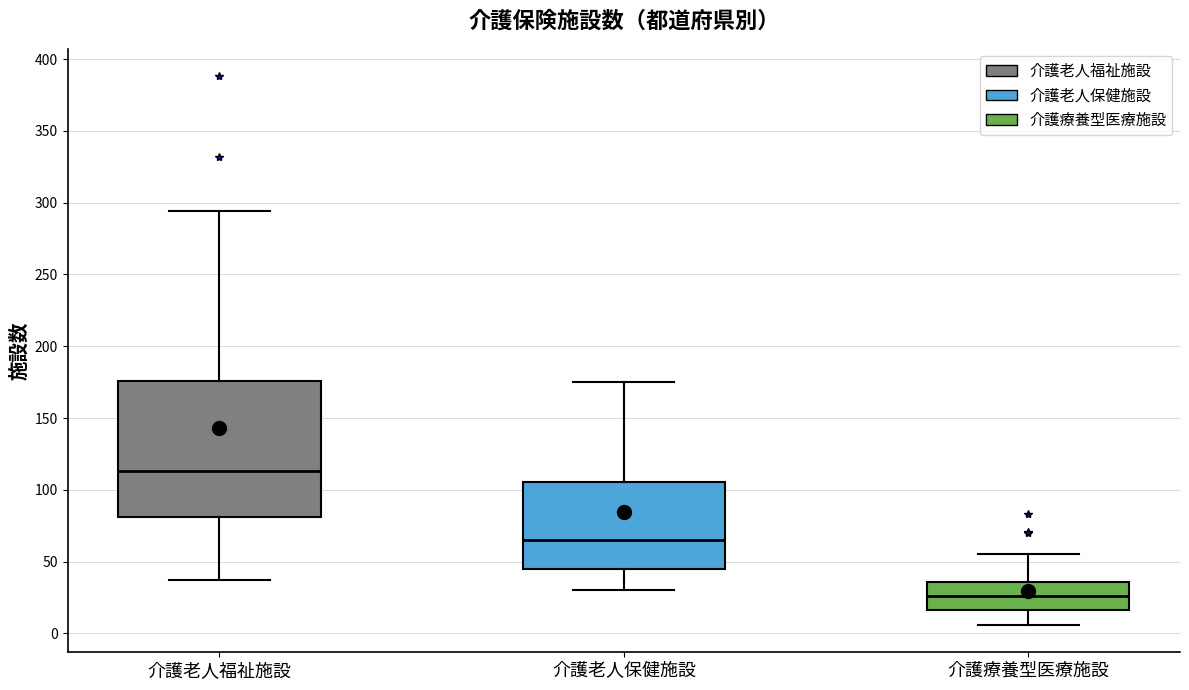

Which box has the lowest median line?

介護療養型医療施設